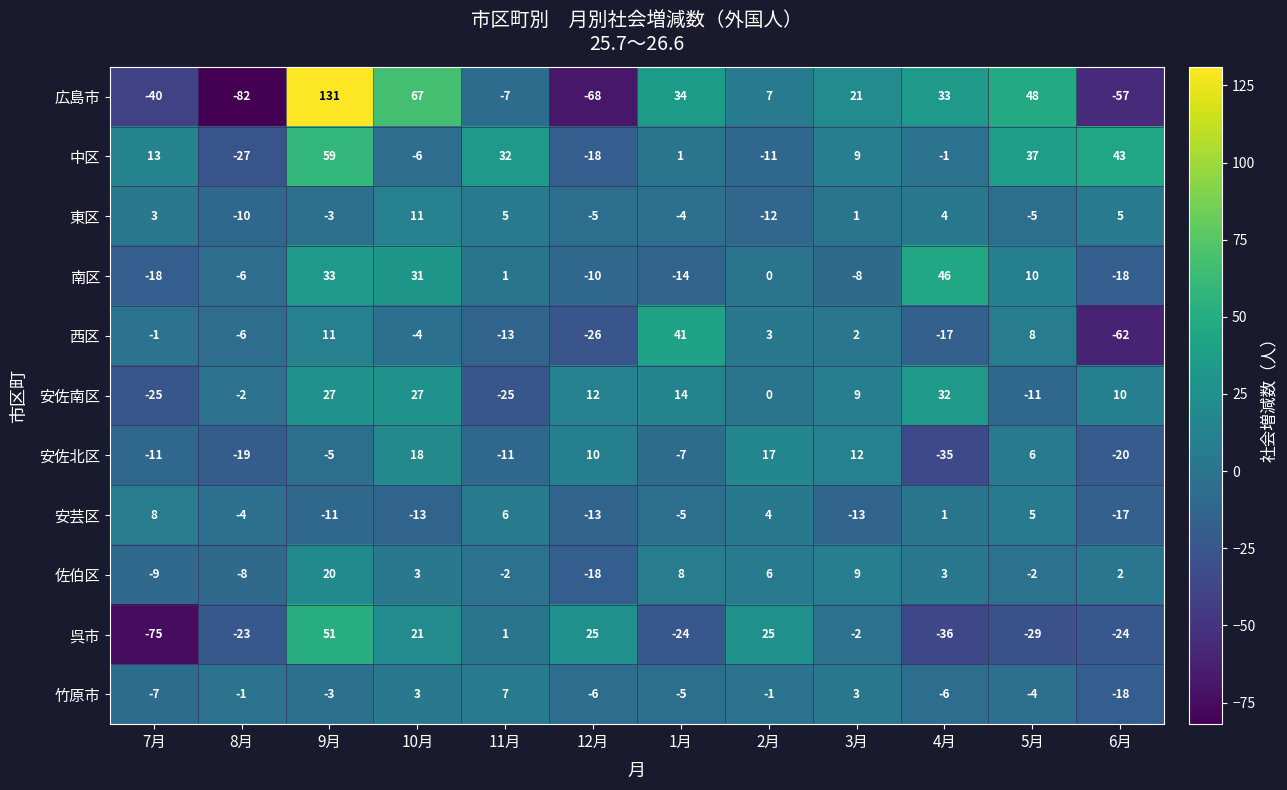

True or false: 西区 has a value of 3 at 2月.

True